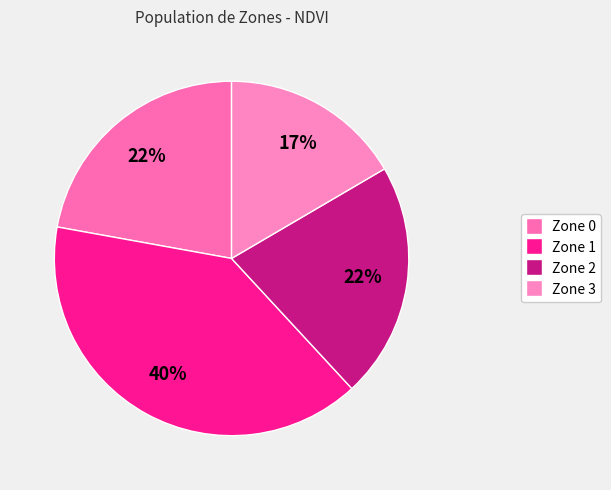

Does any single category account for the majority?

No